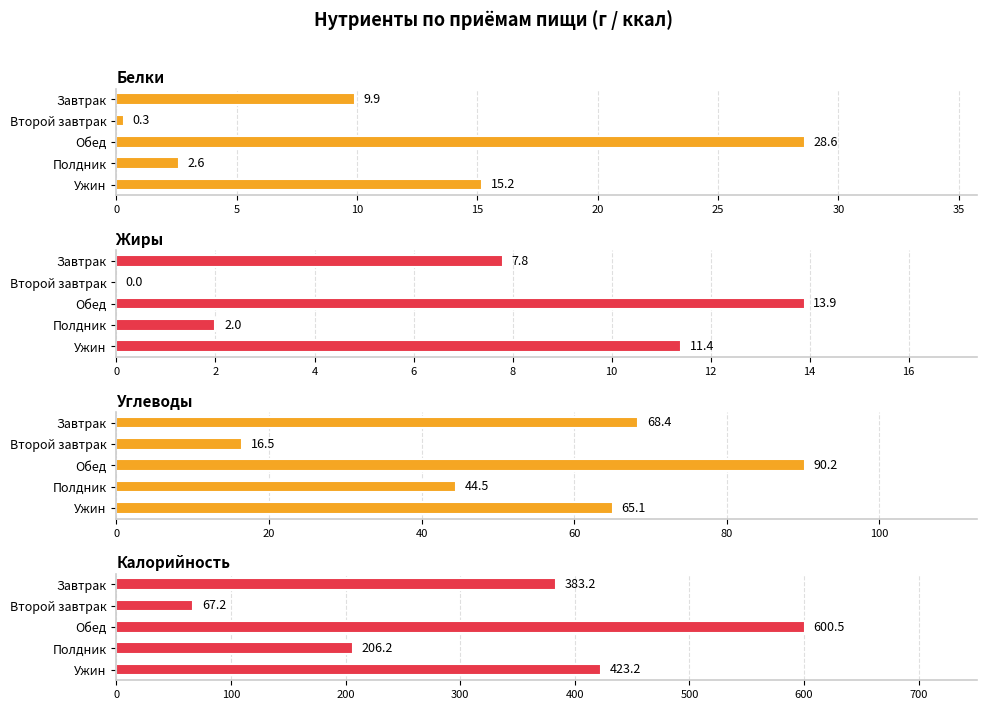

Which has a higher value, 5 or 10?

10